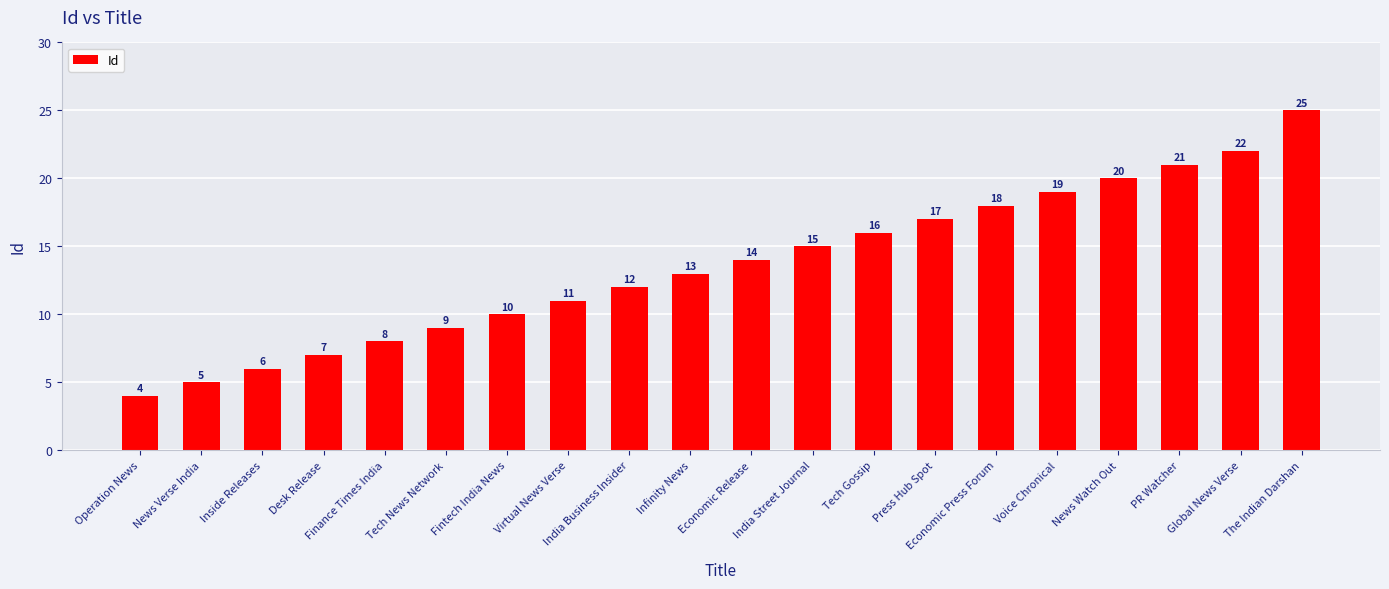

What is the difference between the maximum and minimum values?

21